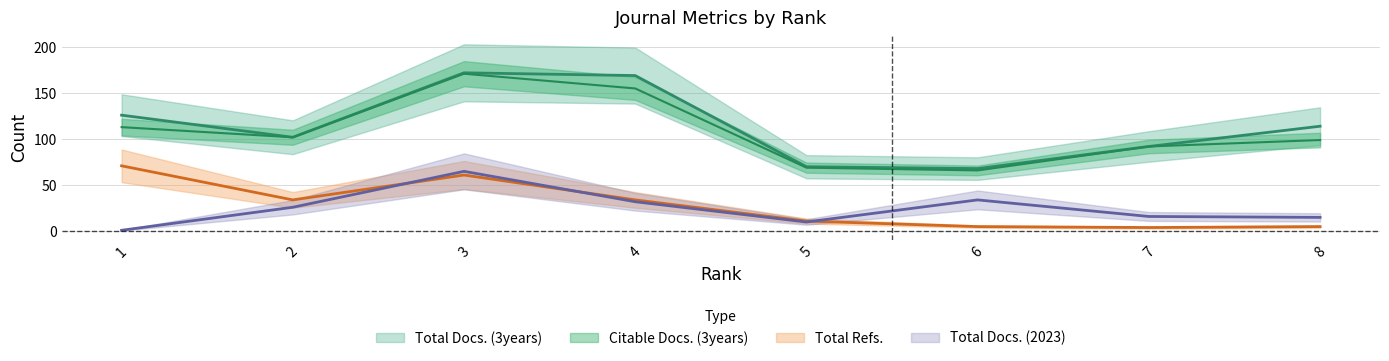

What is the difference between the second highest and second lowest values in the Citable Docs. (3years) series?

86